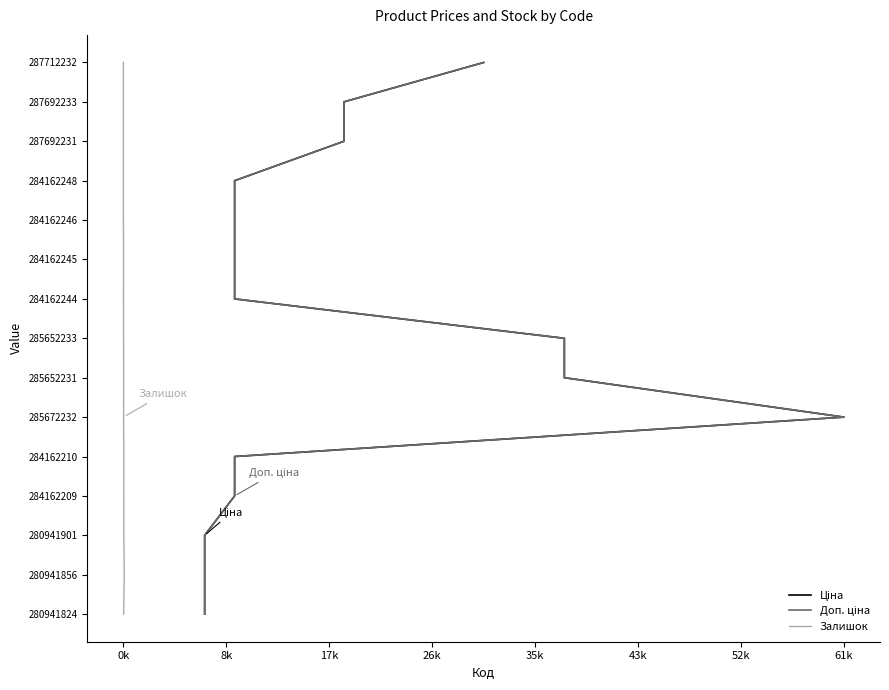

Which series has the widest spread of values?

Ціна